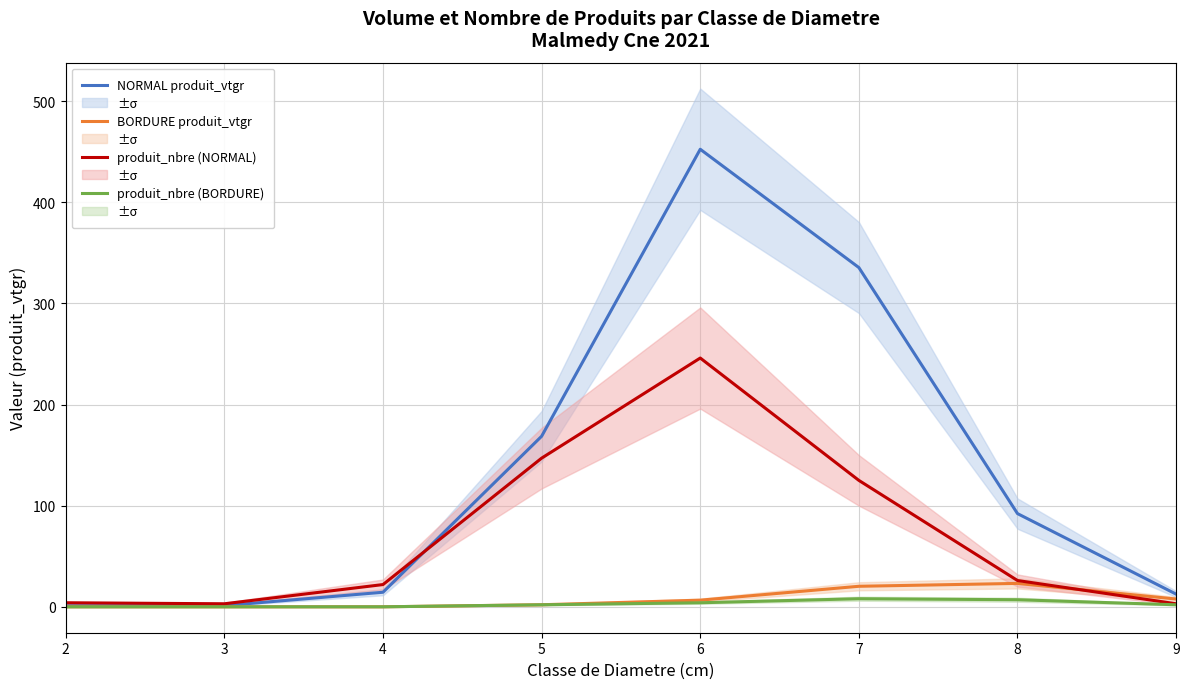

The BORDURE produit_vtgr series shows 20.3 at 7. True or false?

True